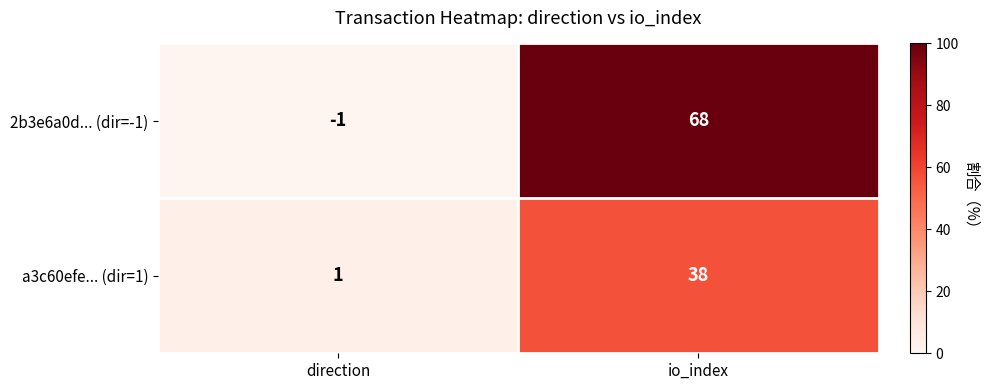

At which category is the sum across all series the highest?

io_index